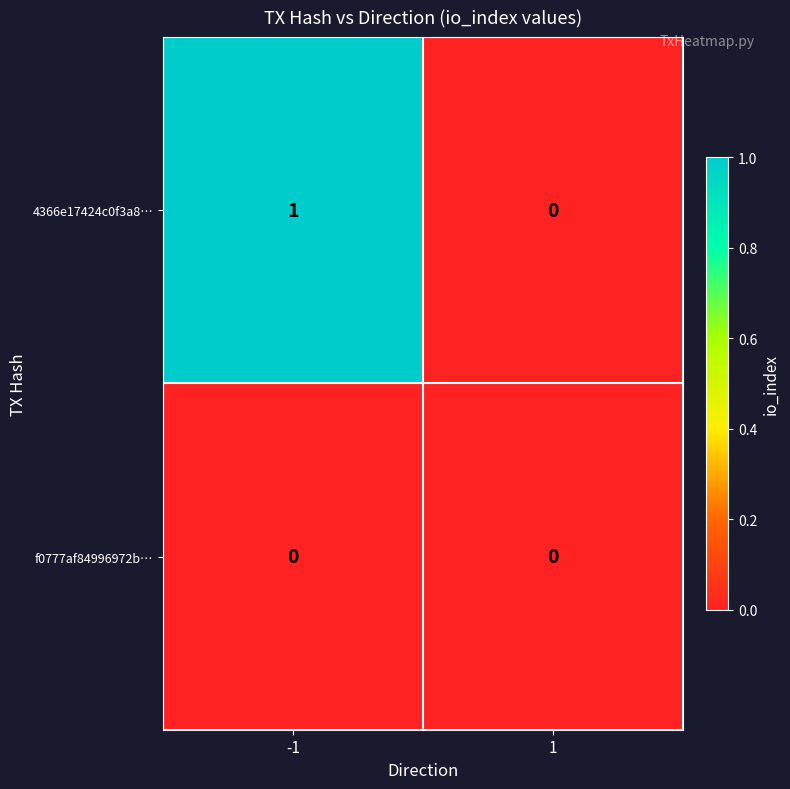

Rank the series at -1 from lowest to highest value.

f0777af84996972b…, 4366e17424c0f3a8…